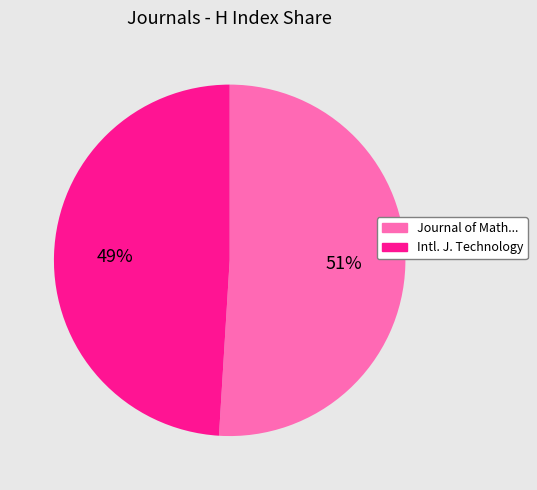

Is there any slice that represents more than half of the pie?

Yes